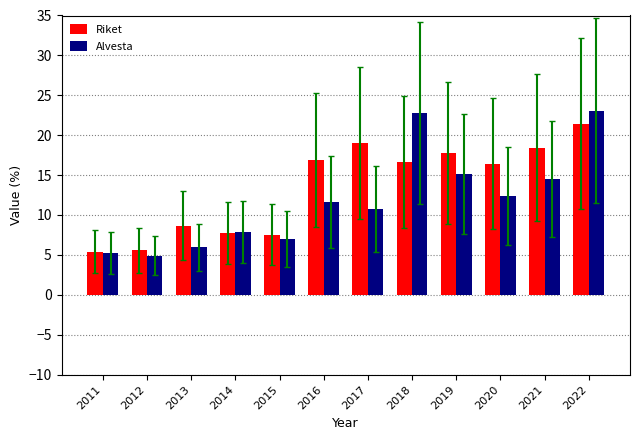

What is the maximum value for Riket?

21.5